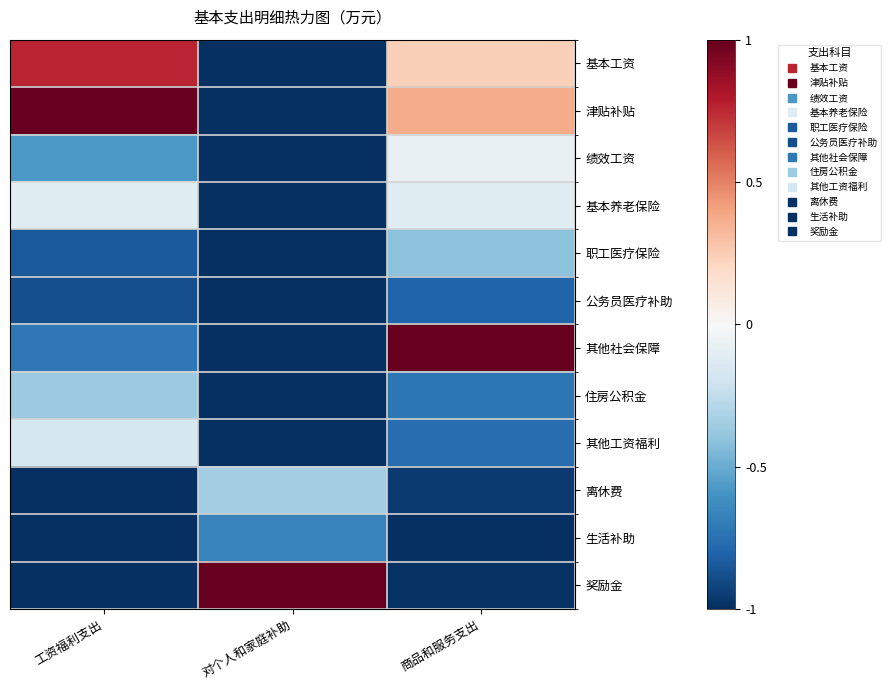

Reading left to right, what are all the values shown in this chart?

基本工资: 工资福利支出=0.8	对个人和家庭补助=-1.0	商品和服务支出=0.2
津贴补贴: 工资福利支出=1.0	对个人和家庭补助=-1.0	商品和服务支出=0.4
绩效工资: 工资福利支出=-0.6	对个人和家庭补助=-1.0	商品和服务支出=-0.1
基本养老保险: 工资福利支出=-0.1	对个人和家庭补助=-1.0	商品和服务支出=-0.1
职工医疗保险: 工资福利支出=-0.8	对个人和家庭补助=-1.0	商品和服务支出=-0.4
公务员医疗补助: 工资福利支出=-0.9	对个人和家庭补助=-1.0	商品和服务支出=-0.8
其他社会保障: 工资福利支出=-0.7	对个人和家庭补助=-1.0	商品和服务支出=1.0
住房公积金: 工资福利支出=-0.4	对个人和家庭补助=-1.0	商品和服务支出=-0.7
其他工资福利: 工资福利支出=-0.2	对个人和家庭补助=-1.0	商品和服务支出=-0.8
离休费: 工资福利支出=-1.0	对个人和家庭补助=-0.4	商品和服务支出=-1.0
生活补助: 工资福利支出=-1.0	对个人和家庭补助=-0.7	商品和服务支出=-1.0
奖励金: 工资福利支出=-1.0	对个人和家庭补助=1.0	商品和服务支出=-1.0